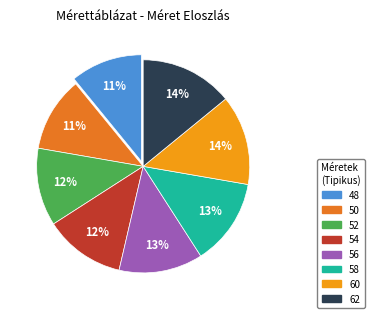

How many segments does this pie chart have?

8